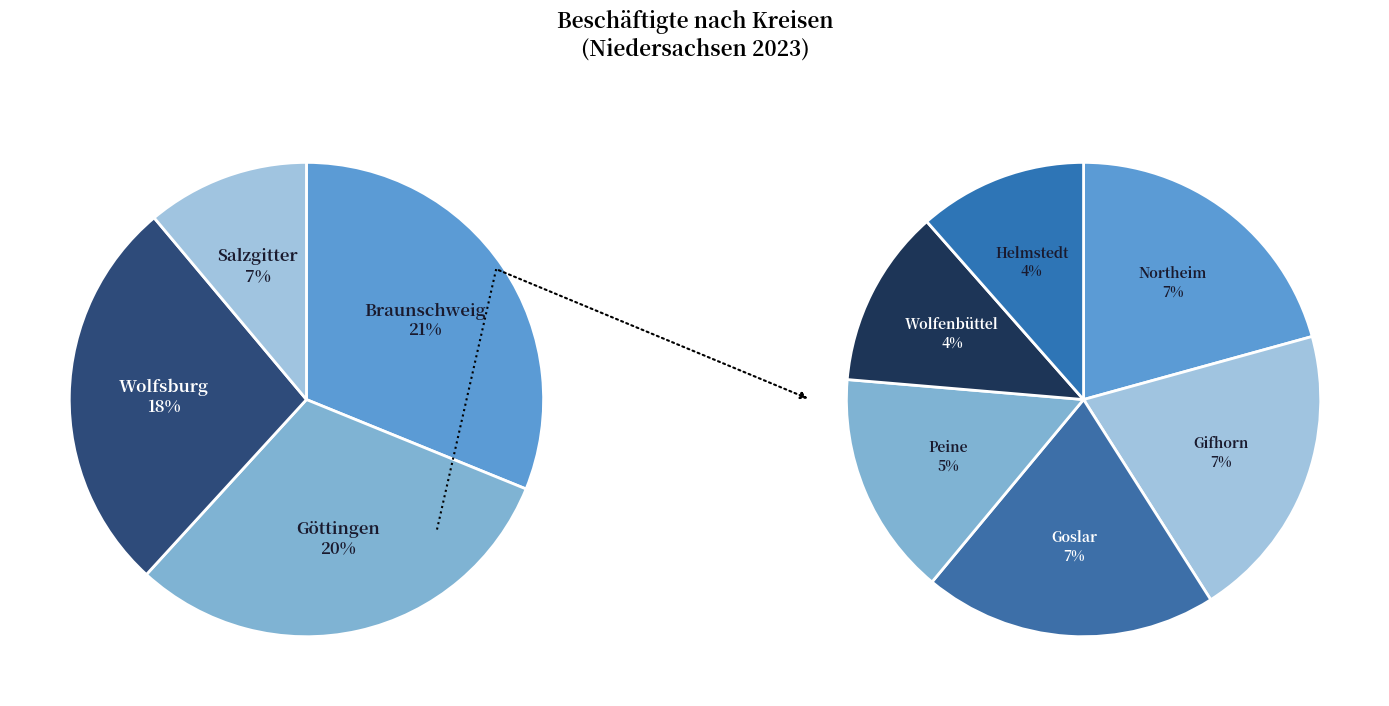

How many slices are in this pie chart?

10